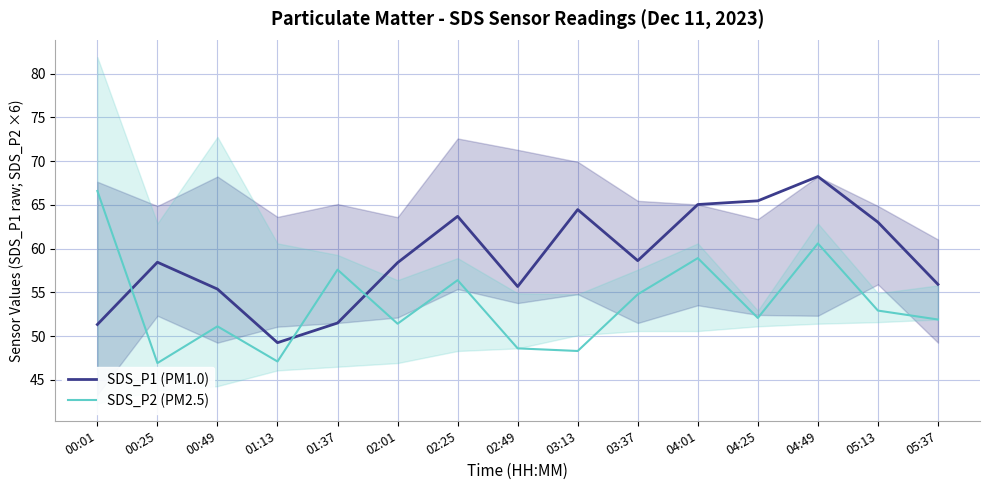

Is the value of SDS_P2 (PM2.5) at 02:25 greater than the value of SDS_P1 (PM1.0) at 03:37?

No